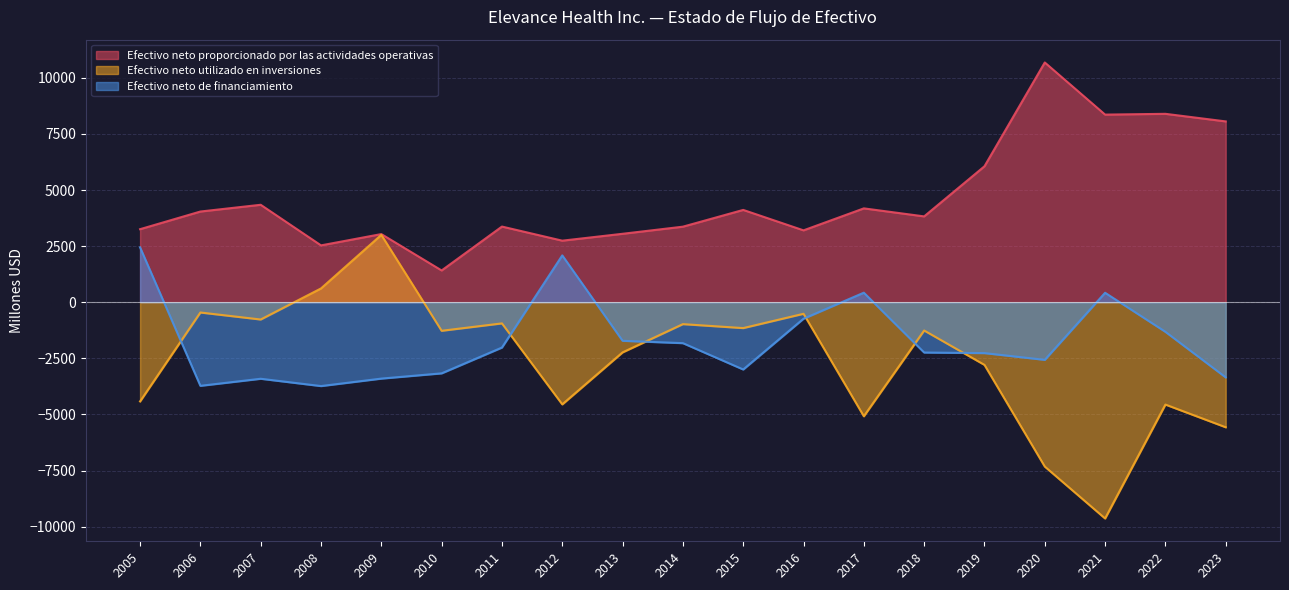

List the labels in order of Efectivo neto utilizado en inversiones value, smallest first.

2021, 2020, 2023, 2017, 2022, 2012, 2005, 2019, 2013, 2010, 2018, 2015, 2014, 2011, 2007, 2016, 2006, 2008, 2009